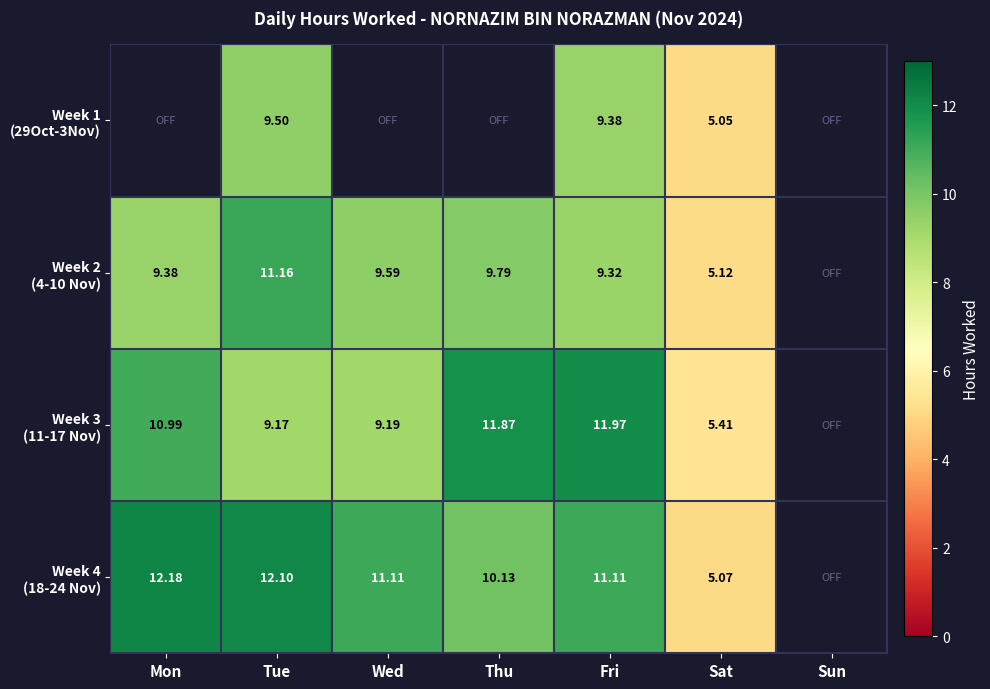

True or false: Week 3 (11-17 Nov) has a value of 11.9 at Thu.

True